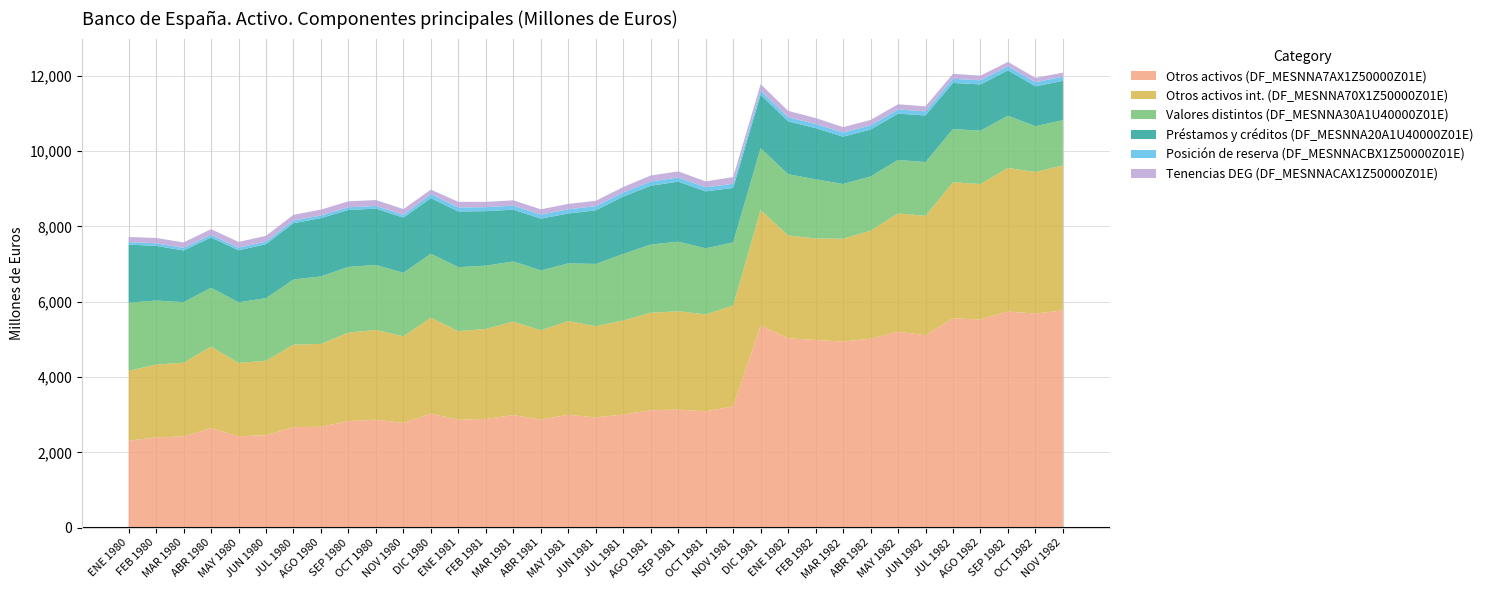

Reading left to right, list all the values displayed in this chart.

Otros activos (DF_MESNNA7AX1Z50000Z01E): ENE 1980=2313	FEB 1980=2399	MAR 1980=2425	ABR 1980=2644	MAY 1980=2428	JUN 1980=2457	JUL 1980=2671	AGO 1980=2682	SEP 1980=2833	OCT 1980=2869	NOV 1980=2783	DIC 1980=3030	ENE 1981=2867	FEB 1981=2891	MAR 1981=2990	ABR 1981=2873	MAY 1981=2999	JUN 1981=2931	JUL 1981=3006	AGO 1981=3119	SEP 1981=3138	OCT 1981=3092	NOV 1981=3223	DIC 1981=5369	ENE 1982=5031	FEB 1982=4986	MAR 1982=4944	ABR 1982=5020	MAY 1982=5203	JUN 1982=5114	JUL 1982=5559	AGO 1982=5531	SEP 1982=5741	OCT 1982=5687	NOV 1982=5770
Otros activos int. (DF_MESNNA70X1Z50000Z01E): ENE 1980=1854	FEB 1980=1933	MAR 1980=1956	ABR 1980=2166	MAY 1980=1949	JUN 1980=1977	JUL 1980=2191	AGO 1980=2199	SEP 1980=2348	OCT 1980=2384	NOV 1980=2300	DIC 1980=2547	ENE 1981=2354	FEB 1981=2387	MAR 1981=2485	ABR 1981=2369	MAY 1981=2489	JUN 1981=2421	JUL 1981=2496	AGO 1981=2590	SEP 1981=2610	OCT 1981=2572	NOV 1981=2677	DIC 1981=3067	ENE 1982=2729	FEB 1982=2695	MAR 1982=2730	ABR 1982=2867	MAY 1982=3142	JUN 1982=3167	JUL 1982=3613	AGO 1982=3594	SEP 1982=3811	OCT 1982=3758	NOV 1982=3850
Valores distintos (DF_MESNNA30A1U40000Z01E): ENE 1980=1809	FEB 1980=1701	MAR 1980=1608	ABR 1980=1561	MAY 1980=1609	JUN 1980=1663	JUL 1980=1730	AGO 1980=1792	SEP 1980=1746	OCT 1980=1724	NOV 1980=1686	DIC 1980=1698	ENE 1981=1698	FEB 1981=1681	MAR 1981=1596	ABR 1981=1590	MAY 1981=1531	JUN 1981=1653	JUL 1981=1768	AGO 1981=1811	SEP 1981=1848	OCT 1981=1754	NOV 1981=1675	DIC 1981=1643	ENE 1982=1626	FEB 1982=1571	MAR 1982=1453	ABR 1982=1440	MAY 1982=1420	JUN 1982=1428	JUL 1982=1413	AGO 1982=1417	SEP 1982=1388	OCT 1982=1217	NOV 1982=1202
Préstamos y créditos (DF_MESNNA20A1U40000Z01E): ENE 1980=1541	FEB 1980=1451	MAR 1980=1373	ABR 1980=1335	MAY 1980=1381	JUN 1980=1431	JUL 1980=1494	AGO 1980=1549	SEP 1980=1511	OCT 1980=1495	NOV 1980=1464	DIC 1980=1476	ENE 1981=1478	FEB 1981=1446	MAR 1981=1374	ABR 1981=1375	MAY 1981=1325	JUN 1981=1422	JUL 1981=1522	AGO 1981=1560	SEP 1981=1593	OCT 1981=1513	NOV 1981=1446	DIC 1981=1419	ENE 1982=1403	FEB 1982=1357	MAR 1982=1256	ABR 1982=1246	MAY 1982=1229	JUN 1982=1237	JUL 1982=1225	AGO 1982=1229	SEP 1982=1204	OCT 1982=1057	NOV 1982=1045
Posición de reserva (DF_MESNNACBX1Z50000Z01E): ENE 1980=68	FEB 1980=68	MAR 1980=68	ABR 1980=69	MAY 1980=70	JUN 1980=70	JUL 1980=70	AGO 1980=70	SEP 1980=71	OCT 1980=71	NOV 1980=71	DIC 1980=107	ENE 1981=107	FEB 1981=107	MAR 1981=107	ABR 1981=107	MAY 1981=111	JUN 1981=111	JUL 1981=111	AGO 1981=111	SEP 1981=111	OCT 1981=108	NOV 1981=111	DIC 1981=110	ENE 1982=110	FEB 1982=110	MAR 1982=110	ABR 1982=110	MAY 1982=110	JUN 1982=110	JUL 1982=110	AGO 1982=110	SEP 1982=110	OCT 1982=110	NOV 1982=110
Tenencias DEG (DF_MESNNACAX1Z50000Z01E): ENE 1980=135	FEB 1980=142	MAR 1980=145	ABR 1980=153	MAY 1980=152	JUN 1980=153	JUL 1980=153	AGO 1980=155	SEP 1980=158	OCT 1980=158	NOV 1980=156	DIC 1980=120	ENE 1981=149	FEB 1981=141	MAR 1981=141	ABR 1981=141	MAY 1981=143	JUN 1981=143	JUL 1981=143	AGO 1981=161	SEP 1981=161	OCT 1981=156	NOV 1981=179	DIC 1981=170	ENE 1982=170	FEB 1982=159	MAR 1982=143	ABR 1982=143	MAY 1982=139	JUN 1982=132	JUL 1982=132	AGO 1982=122	SEP 1982=115	OCT 1982=115	NOV 1982=106